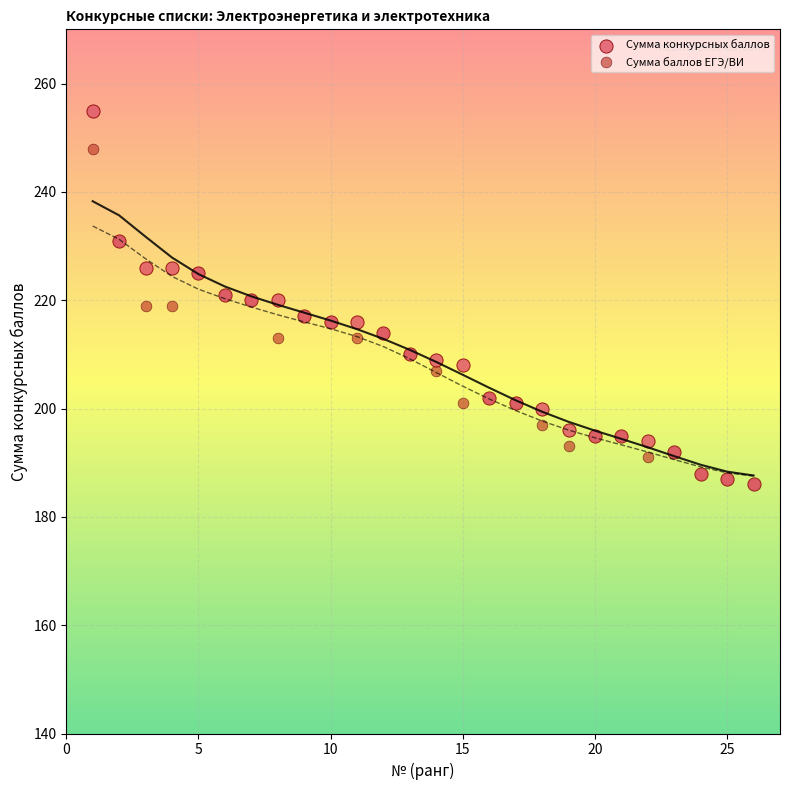

What are all the series names shown in the legend?

Сумма конкурсных баллов, Сумма баллов ЕГЭ/ВИ